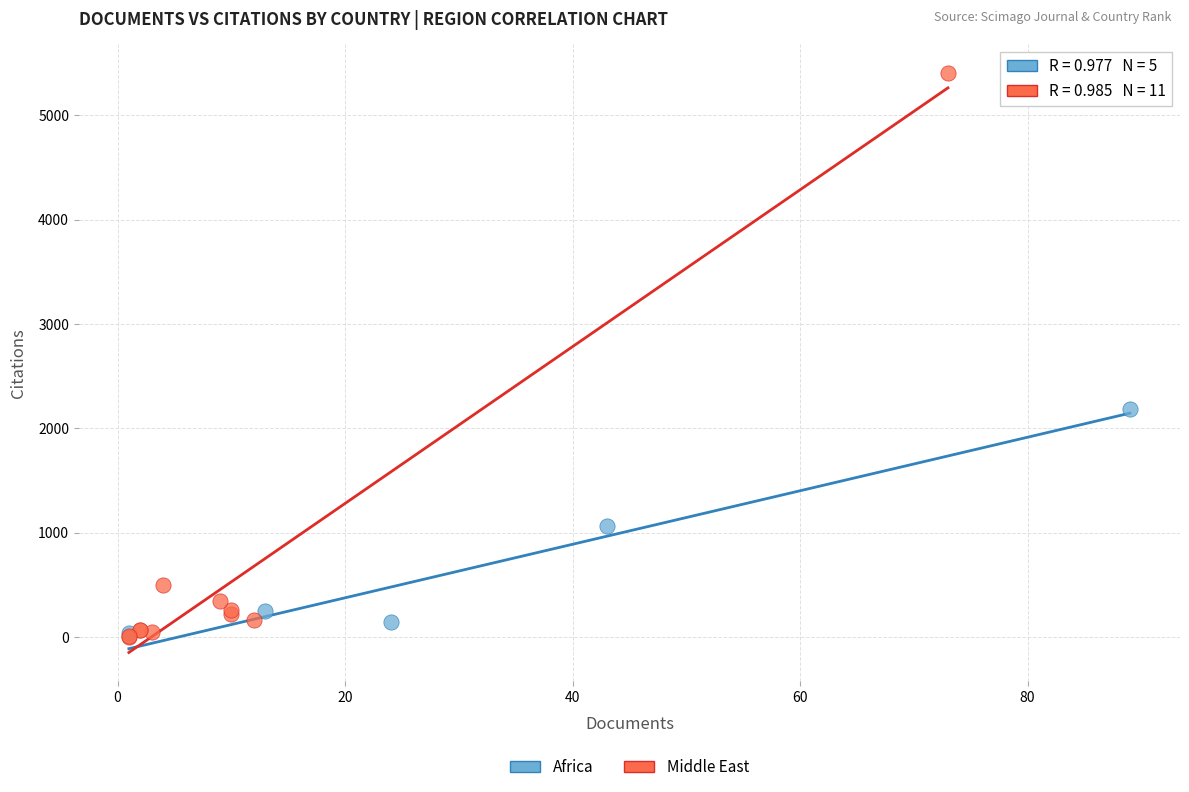

Which series contains the highest Y value?

Middle East